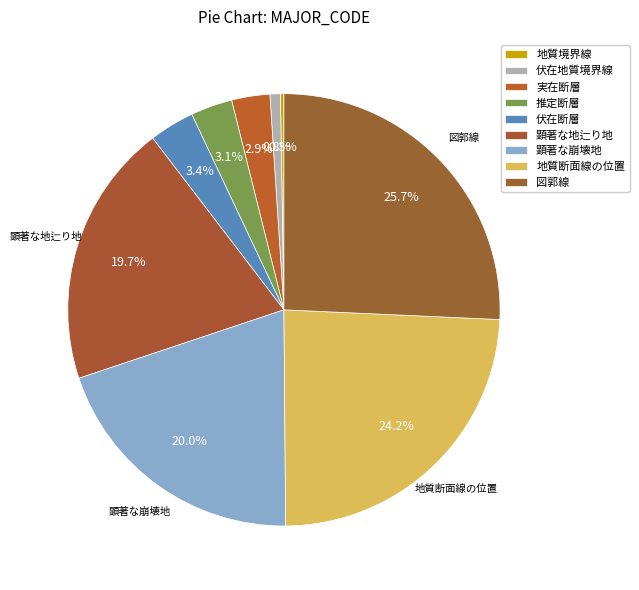

True or false: 顕著な崩壊地 accounts for 35% of the total.

False